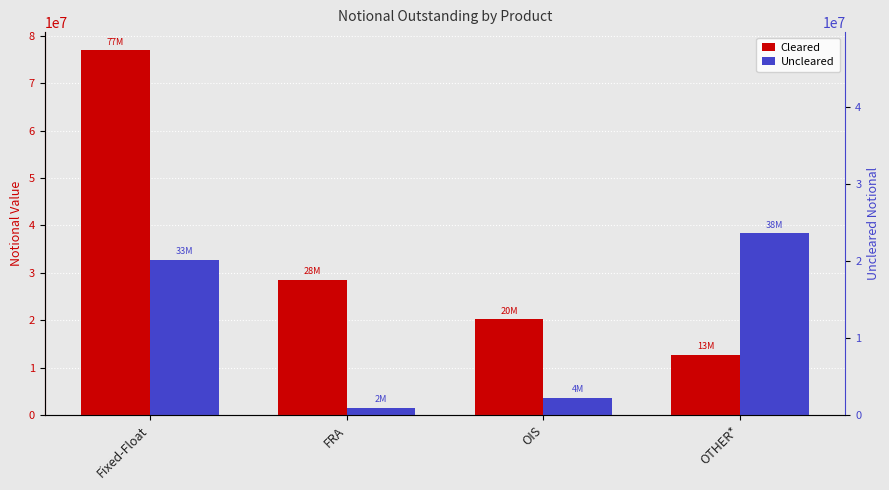

How many bars are there in total?

8